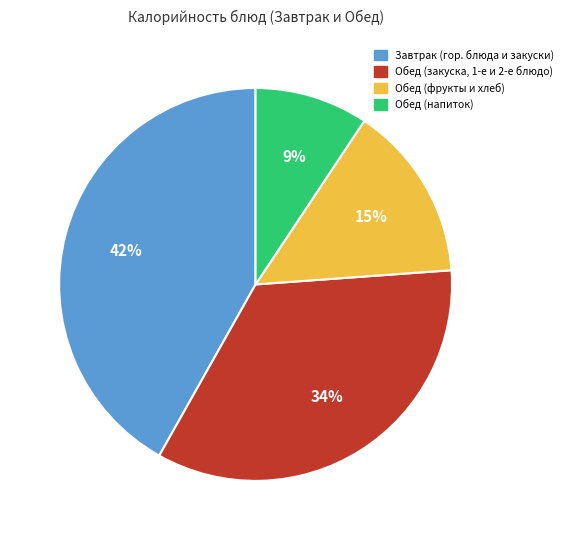

To the nearest percent, what is the average slice percentage?

25%